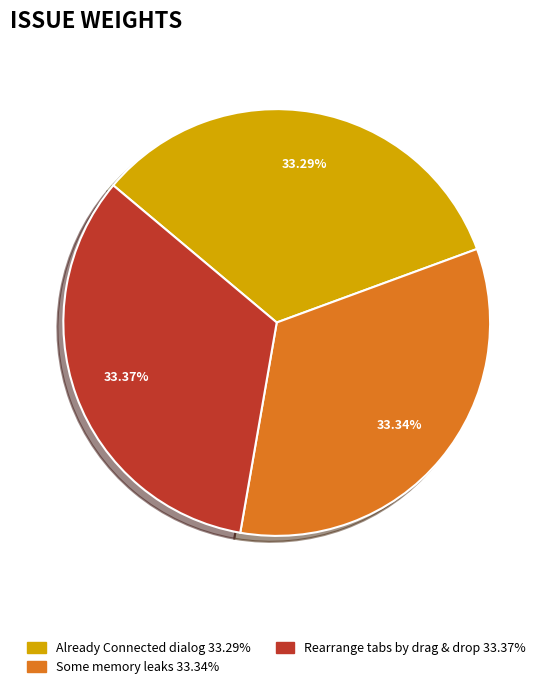

Is there a majority slice in this chart?

No